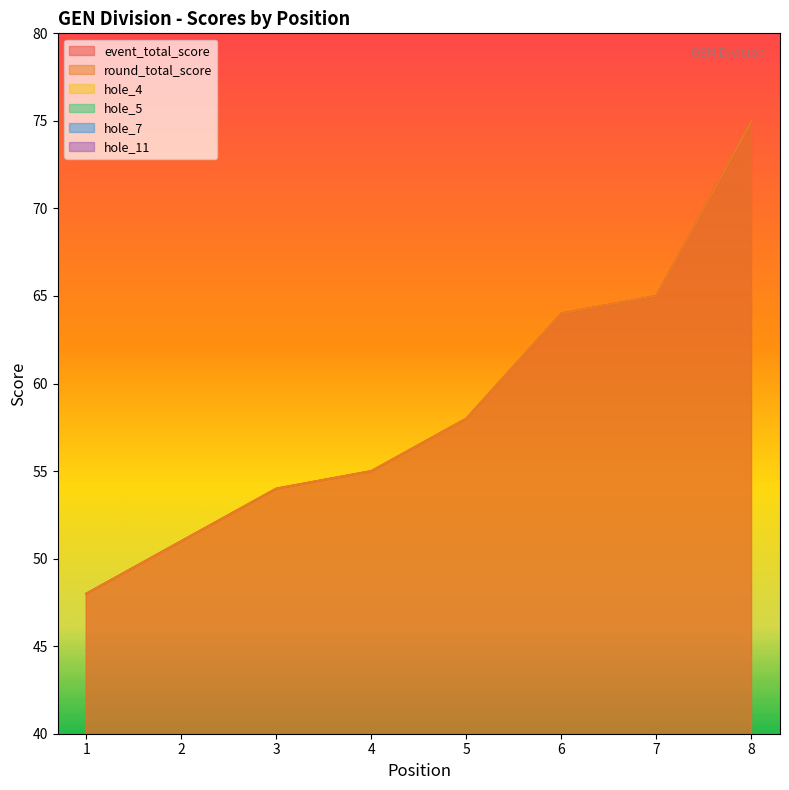

True or false: hole_4 and hole_7 intersect in this chart.

True